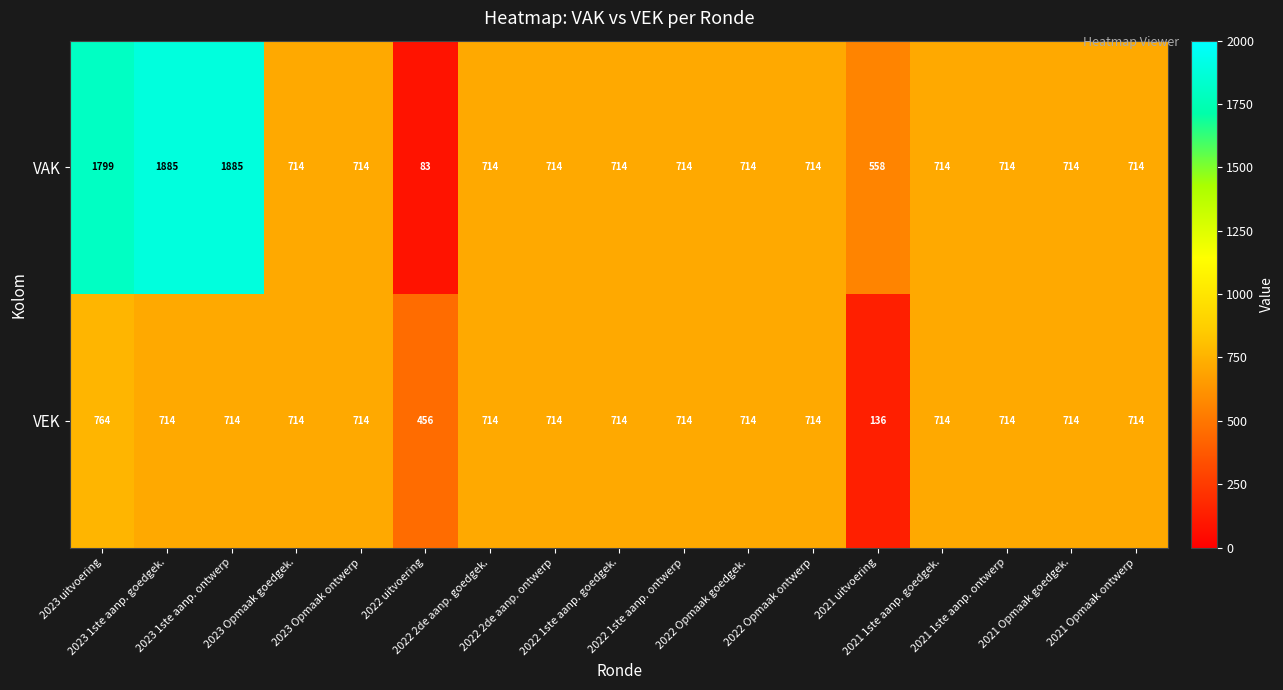

Which series has the largest total across all categories?

VAK